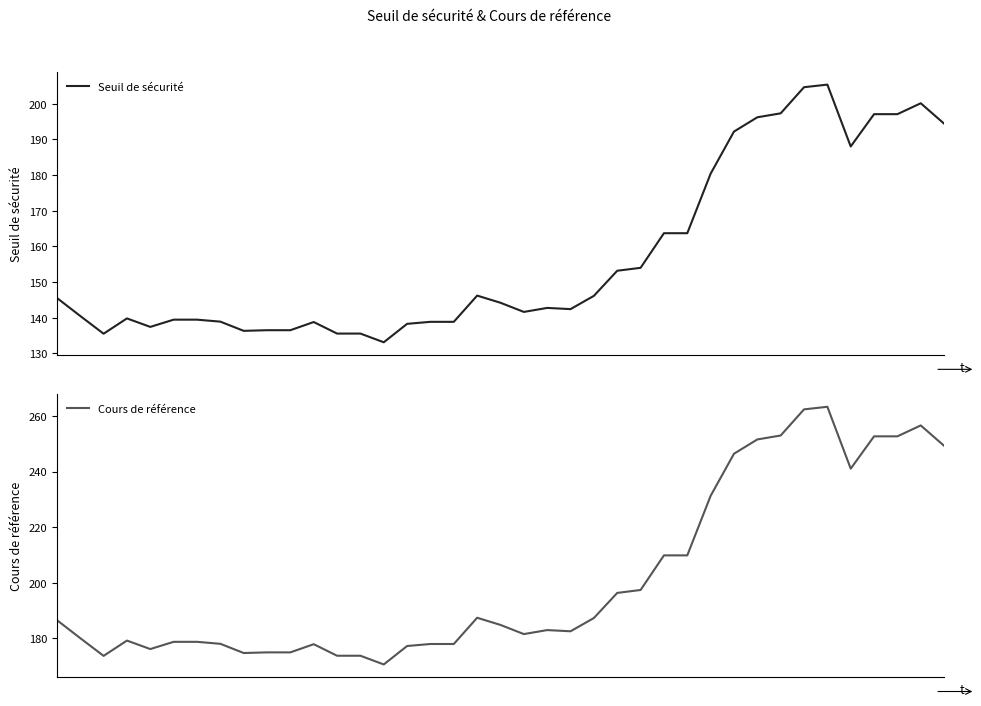

At which label does Seuil de sécurité reach its peak?

33